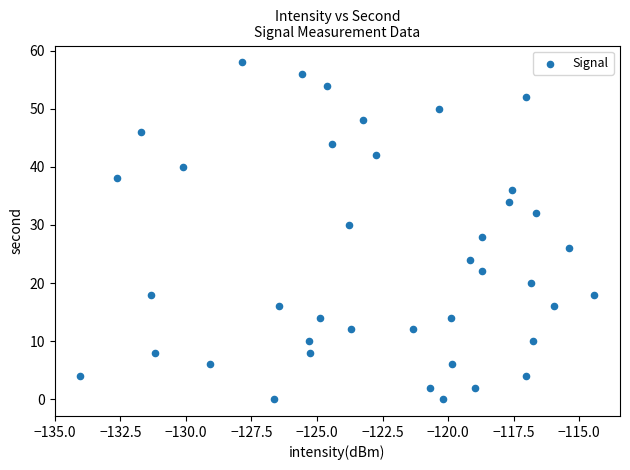

What is the range of Y values (max minus min)?

58